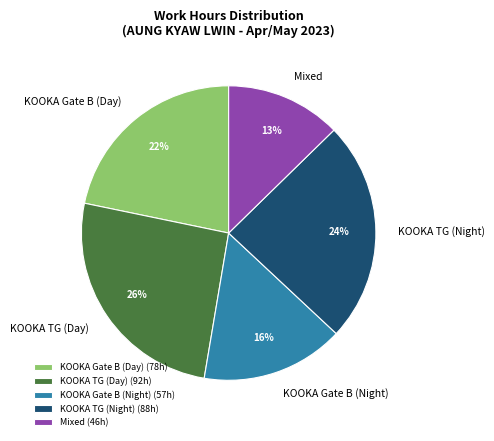

True or false: KOOKA Gate B (Night) accounts for 16% of the total.

True